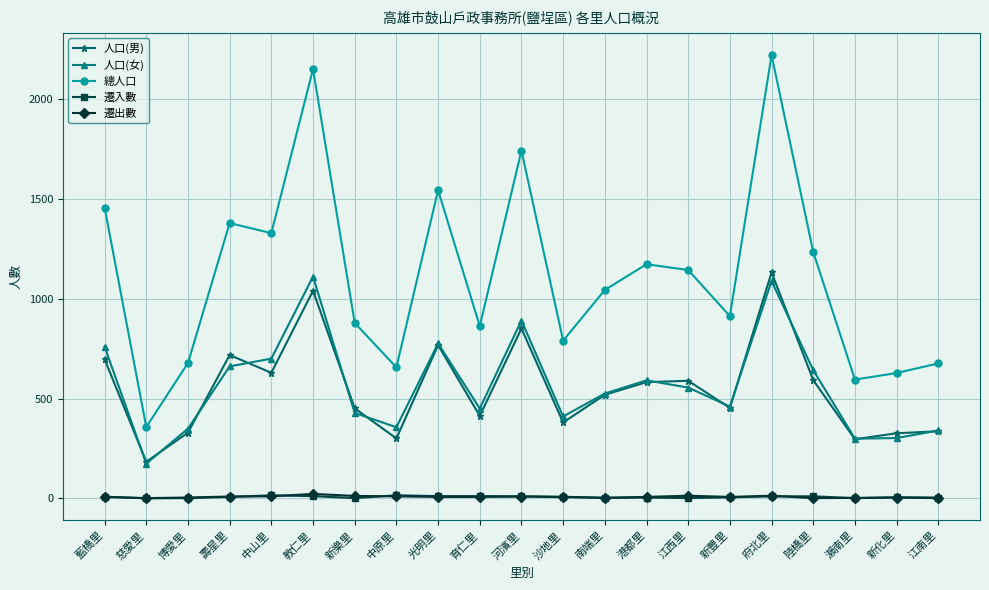

True or false: 總人口 and 遷入數 cross at least once.

False